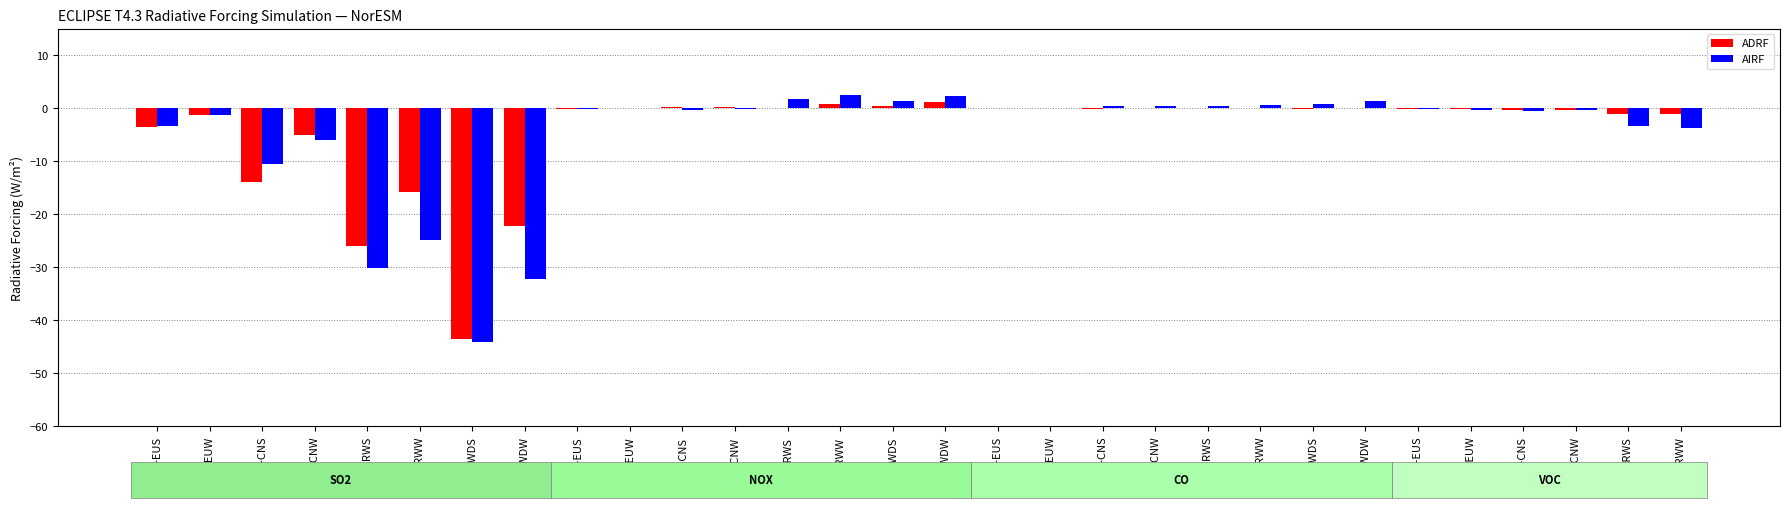

Is the value of ADRF at VOC-RWS greater than the value of AIRF at SO2-CNS?

Yes